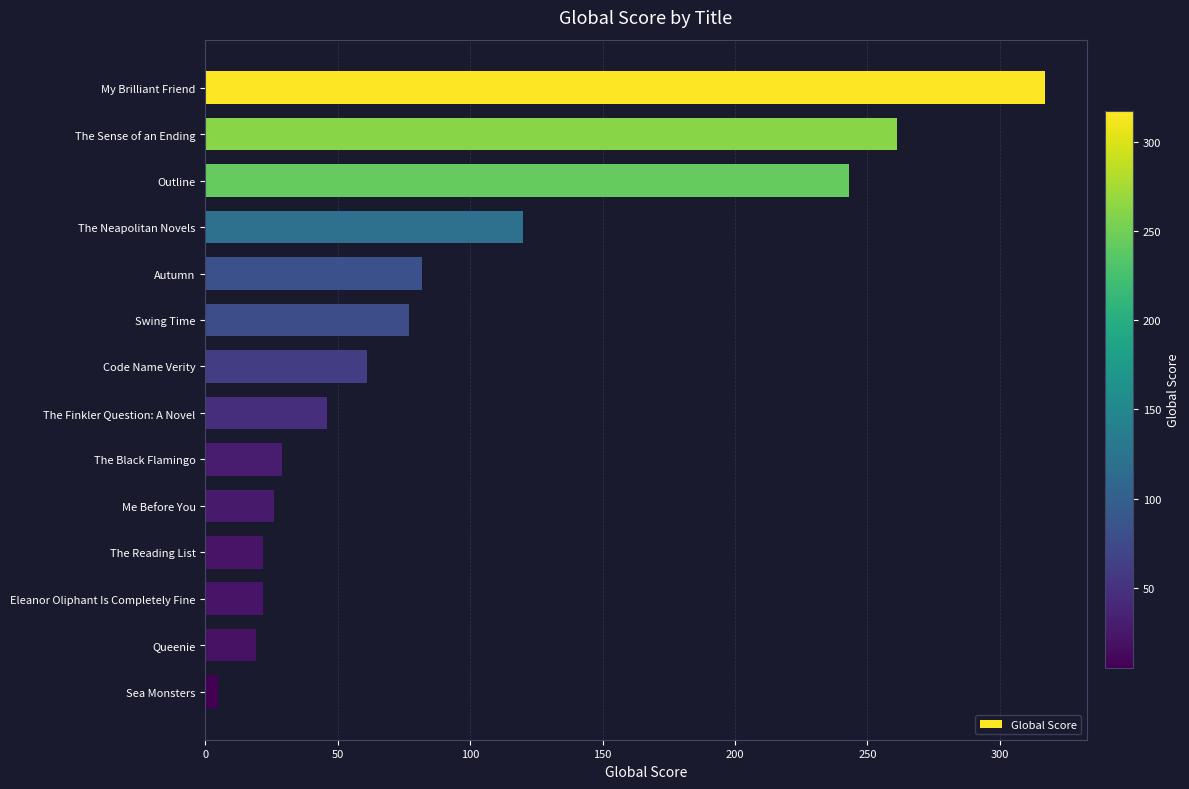

What is the ratio of the value at Outline to the value at Queenie?

12.8